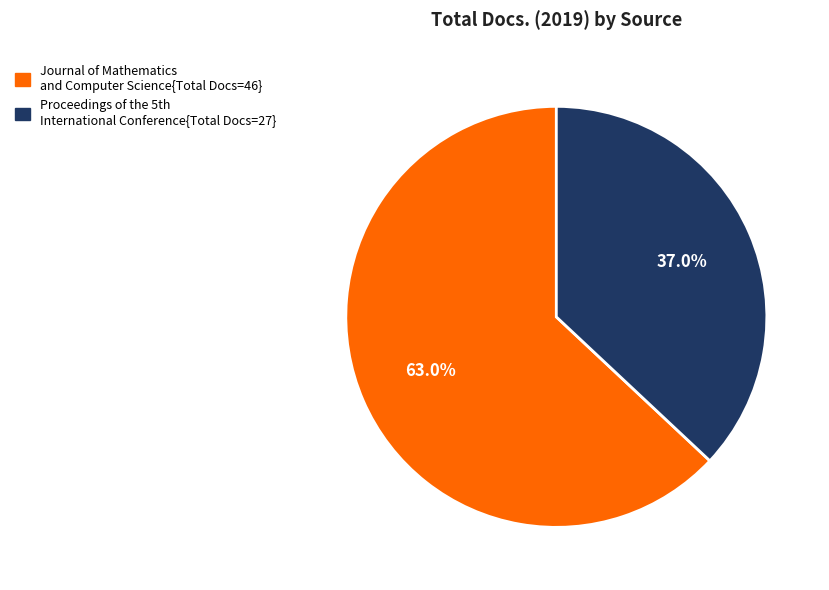

Is there any slice that represents more than half of the pie?

Yes